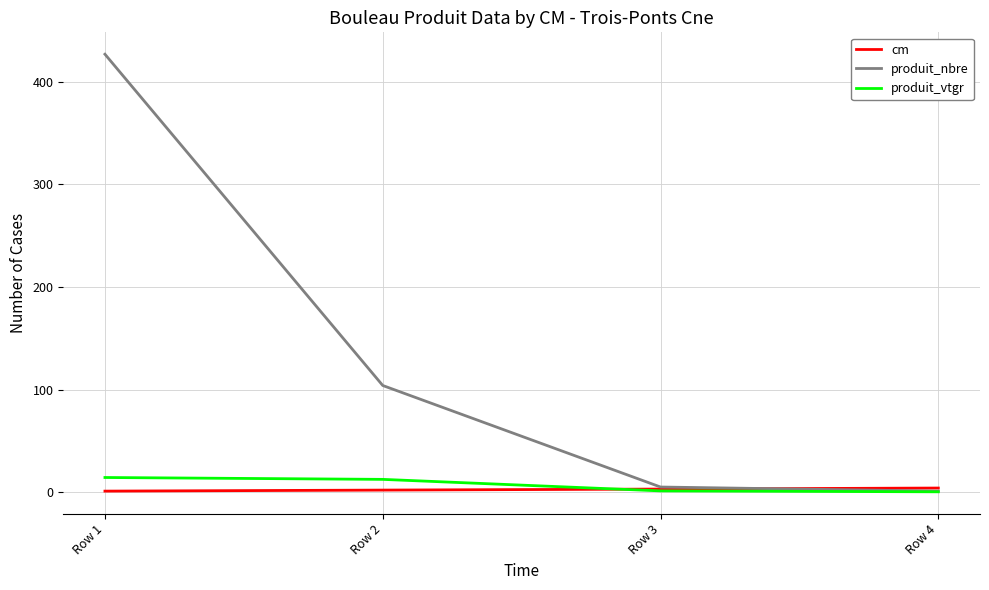

What is the maximum value for produit_nbre?

427.0